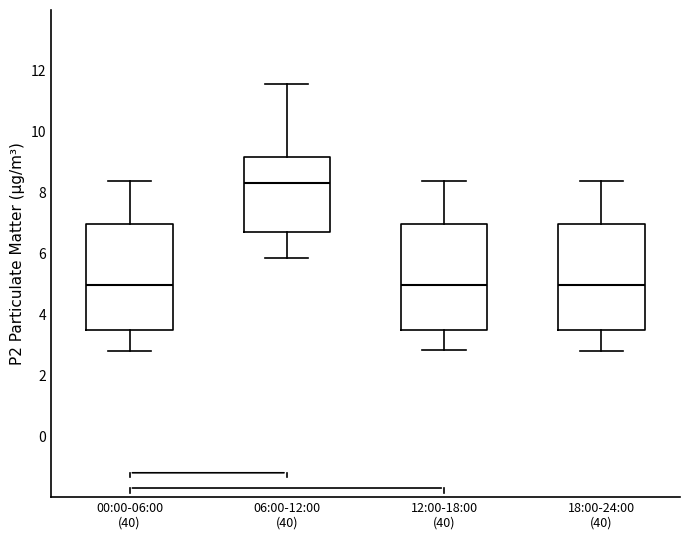

Where does the upper whisker of the box for 12:00-18:00 (40) end on the y-axis? The values are not printed on the chart, so give them approximately, as read against the axis.

8.4